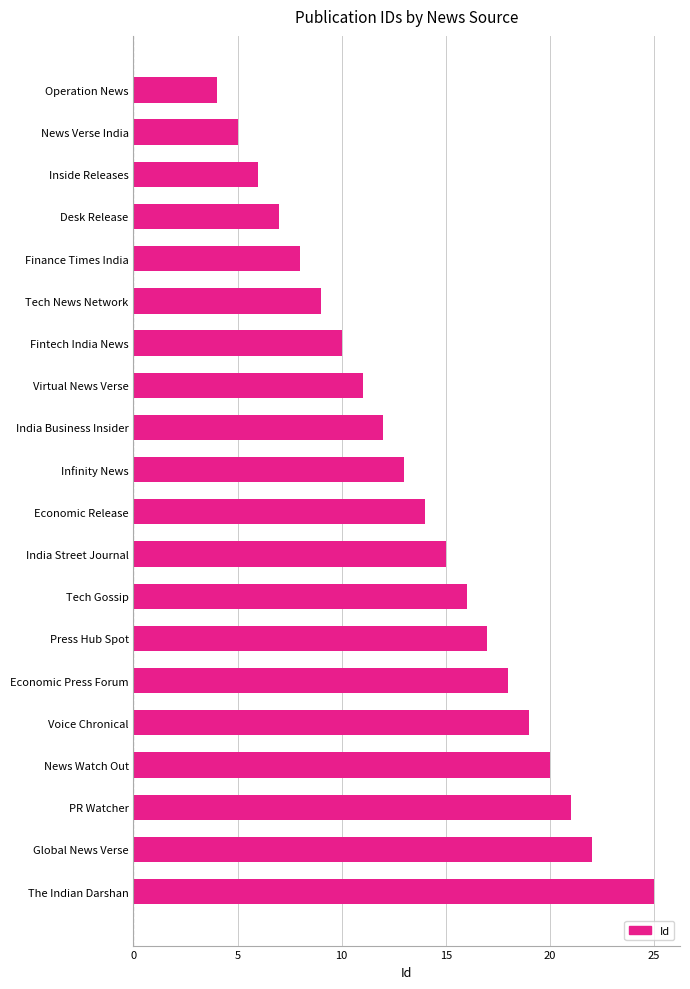

Reading bottom to top, what are all the values shown in this chart?

The Indian Darshan=25	Global News Verse=22	PR Watcher=21	News Watch Out=20	Voice Chronical=19	Economic Press Forum=18	Press Hub Spot=17	Tech Gossip=16	India Street Journal=15	Economic Release=14	Infinity News=13	India Business Insider=12	Virtual News Verse=11	Fintech India News=10	Tech News Network=9	Finance Times India=8	Desk Release=7	Inside Releases=6	News Verse India=5	Operation News=4